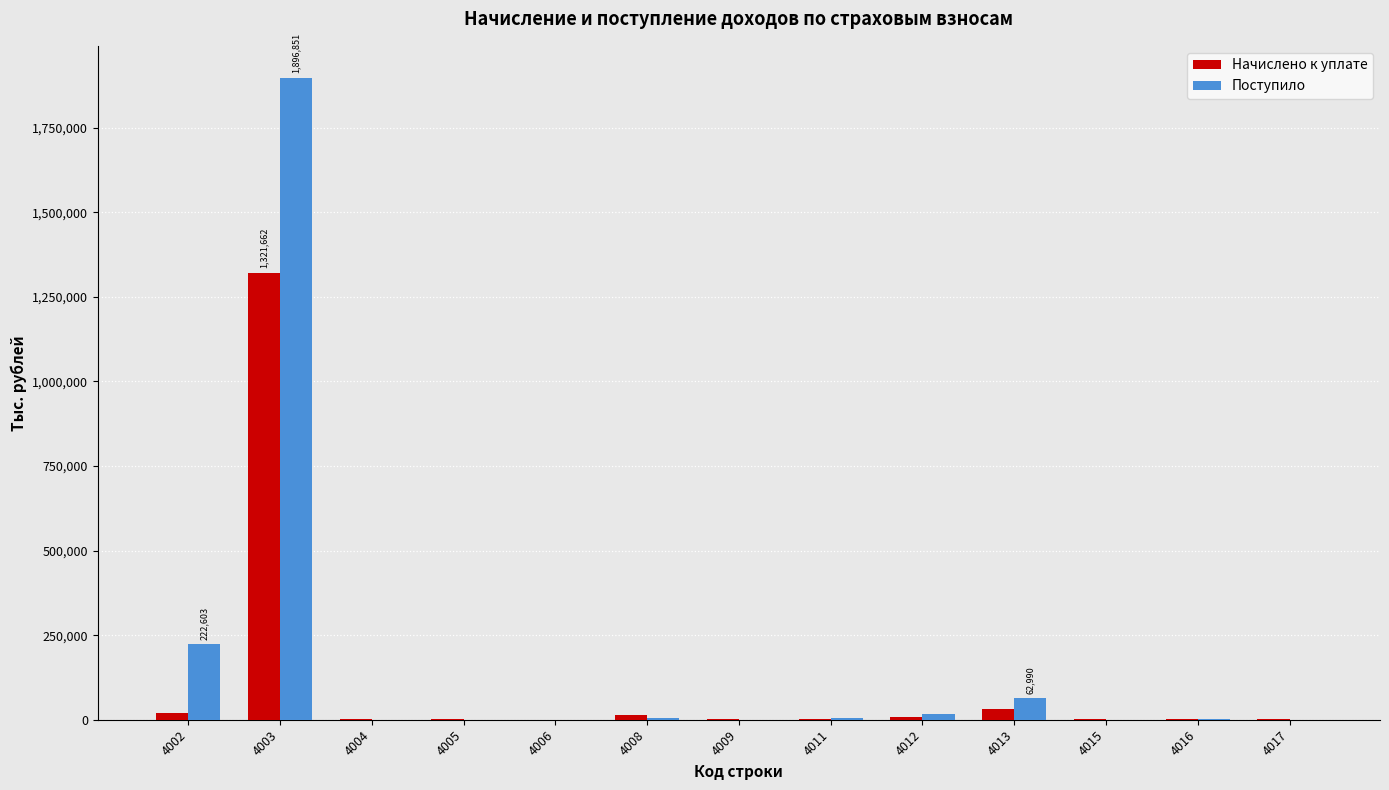

What is the maximum value for Начислено к уплате?

1321662